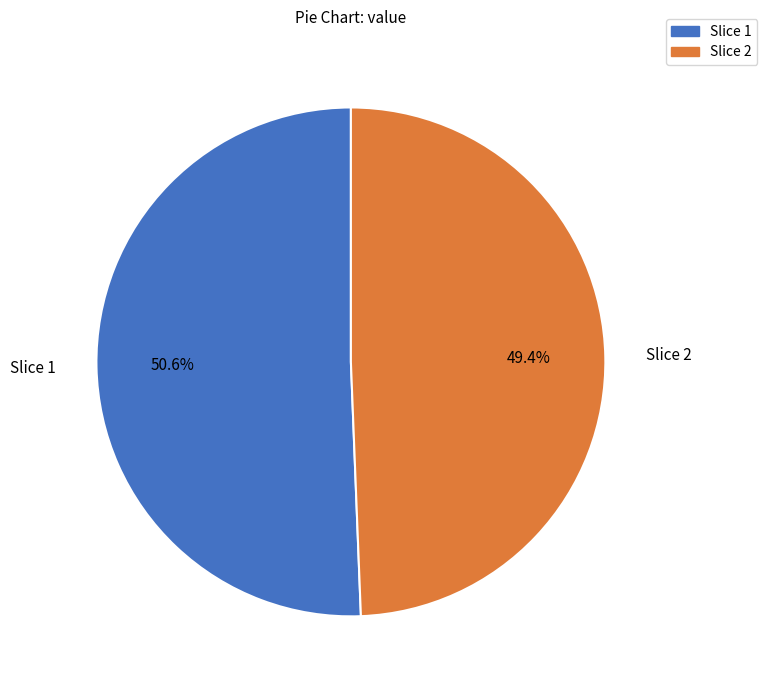

Does any single category account for the majority?

Yes